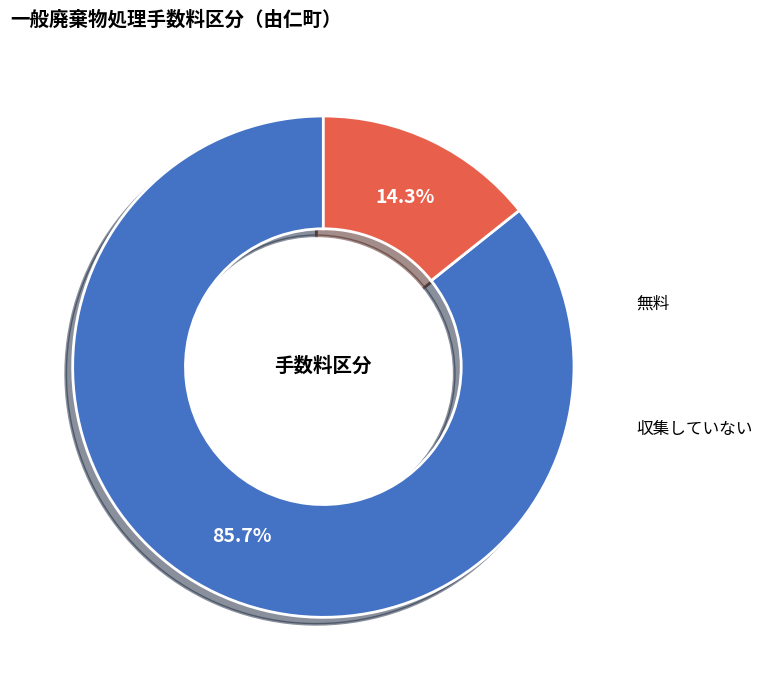

Is the sum of 無料 and 収集していない greater than half?

Yes